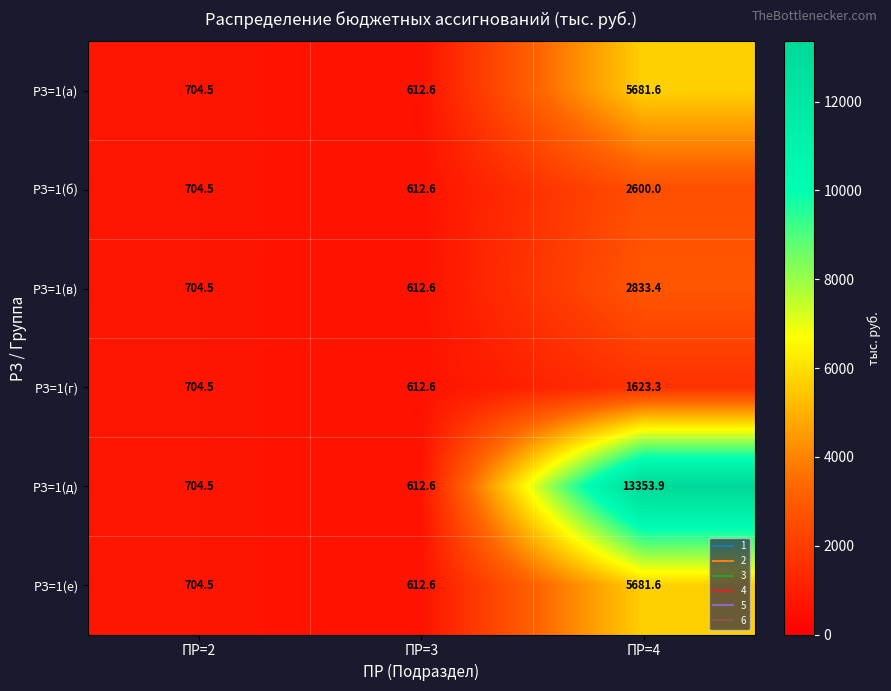

How many data points does each series have?

3